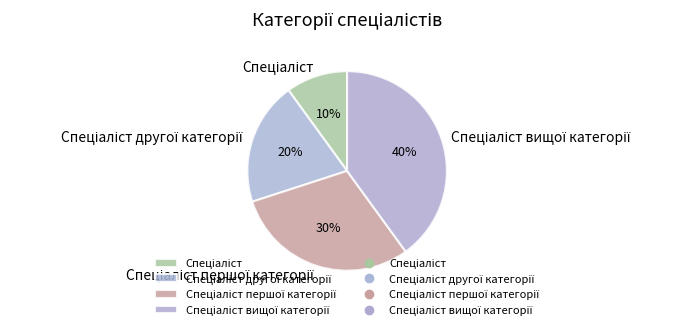

To the nearest percent, what is the average slice percentage?

25%